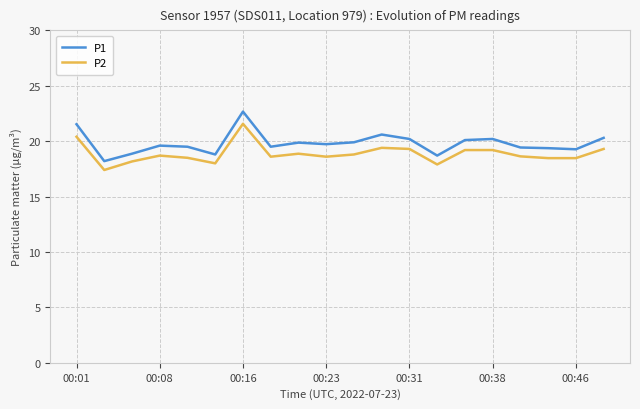

What is the minimum value shown in the chart?

17.4